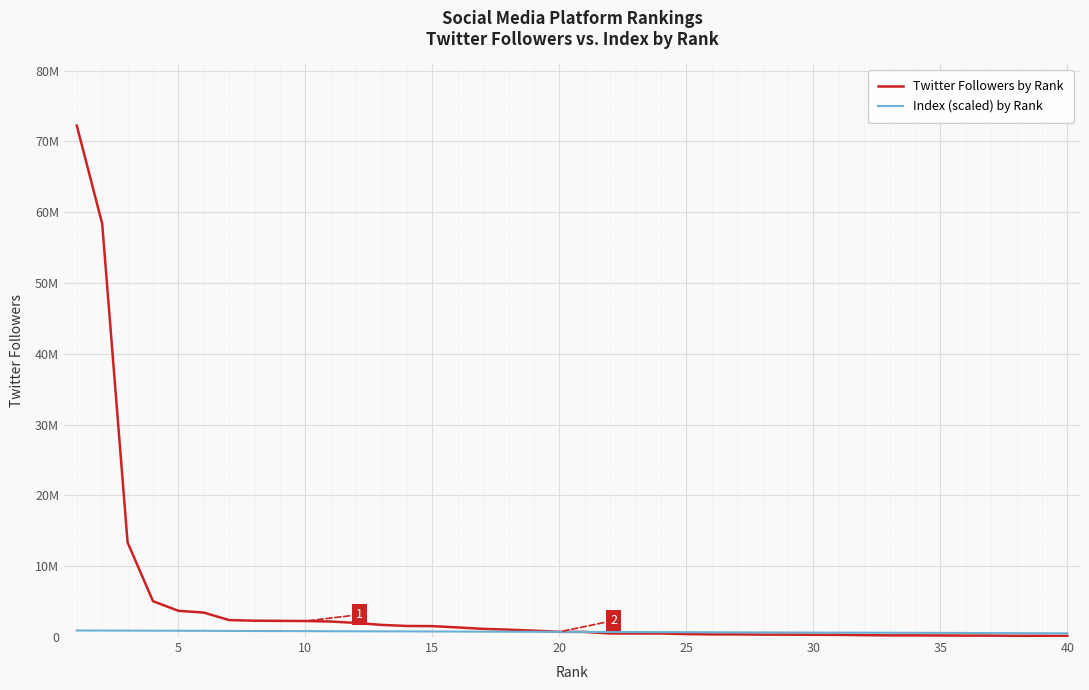

What are all the series names shown in the legend?

Twitter Followers by Rank, Index (scaled) by Rank